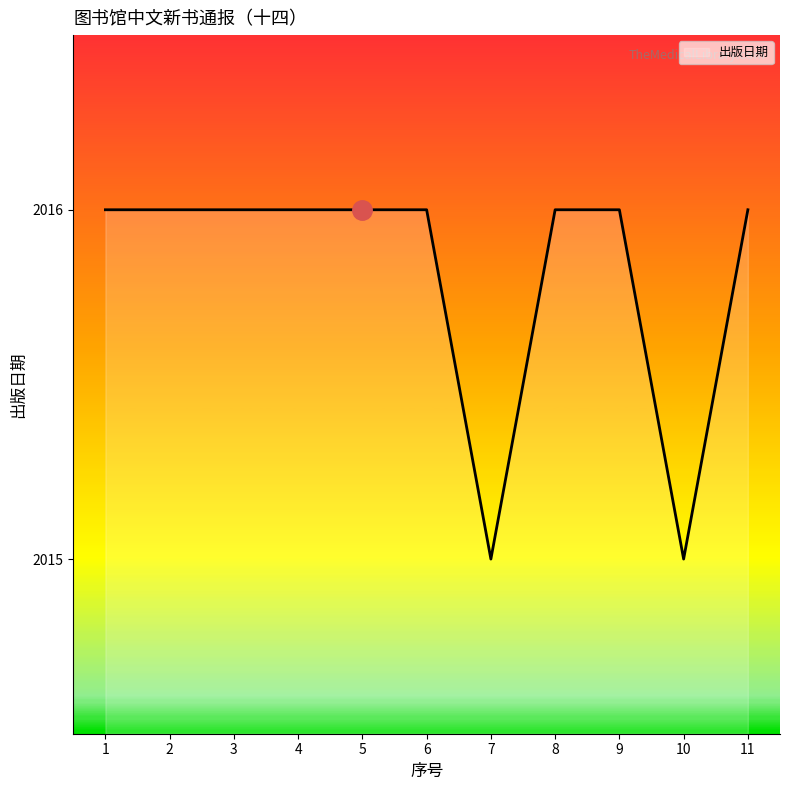

Reading left to right, what are all the values shown in this chart?

2016	2016	2016	2016	2016	2016	2015	2016	2016	2015	2016